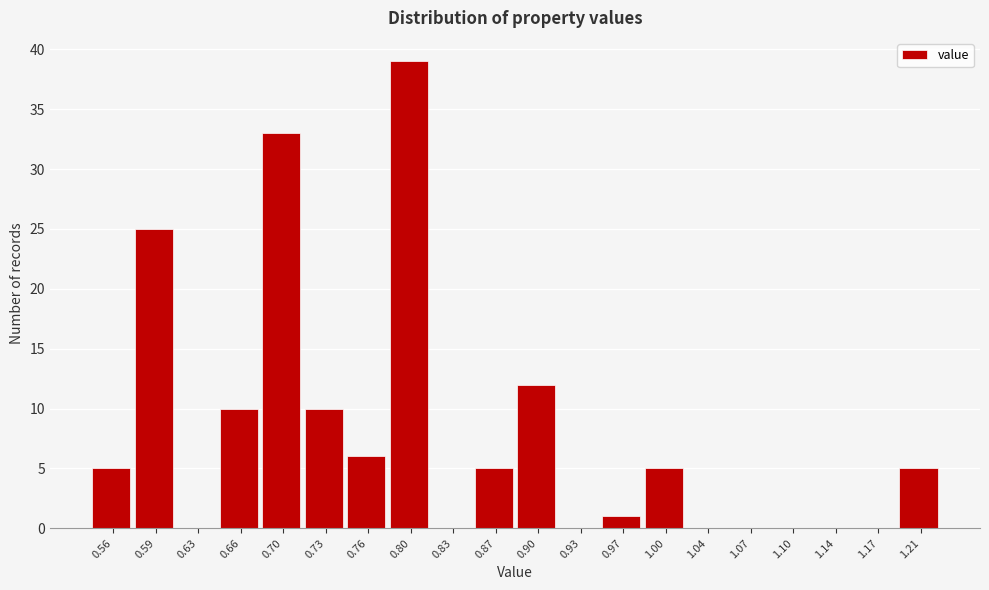

Reading left to right, extract all data points from this chart.

0.56=5	0.59=25	0.63=0	0.66=10	0.70=33	0.73=10	0.76=6	0.80=39	0.83=0	0.87=5	0.90=12	0.93=0	0.97=1	1.00=5	1.04=0	1.07=0	1.10=0	1.14=0	1.17=0	1.21=5